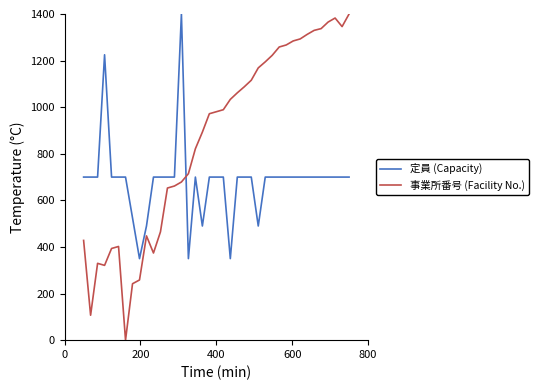

How many times do 事業所番号 (Facility No.) and 定員 (Capacity) cross each other?

1